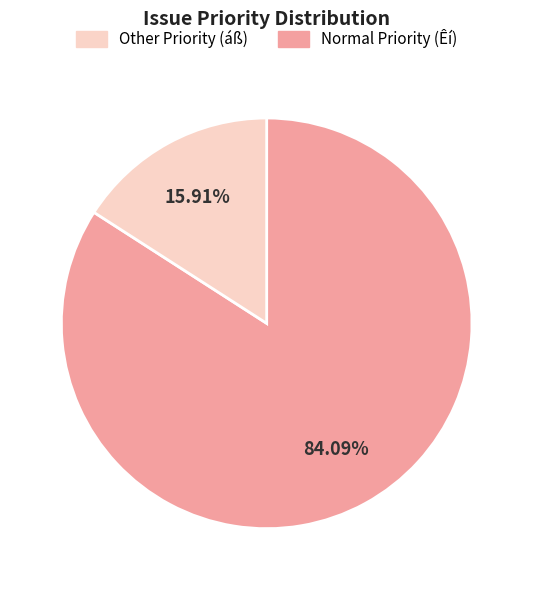

Is there a majority slice in this chart?

Yes